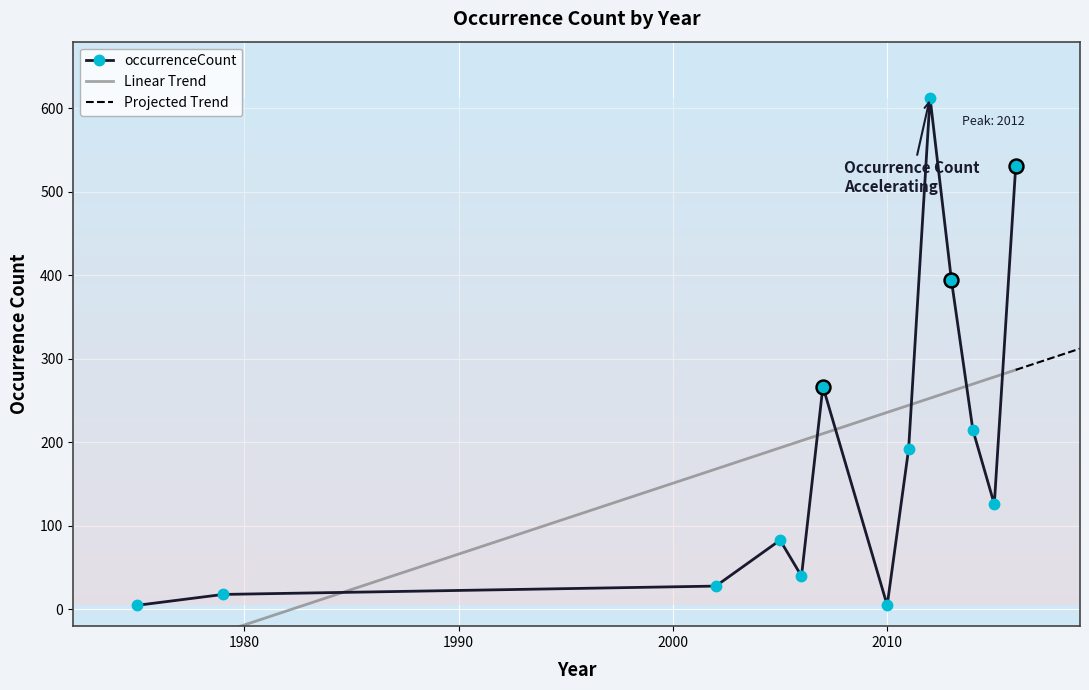

What is the greatest value displayed?

613